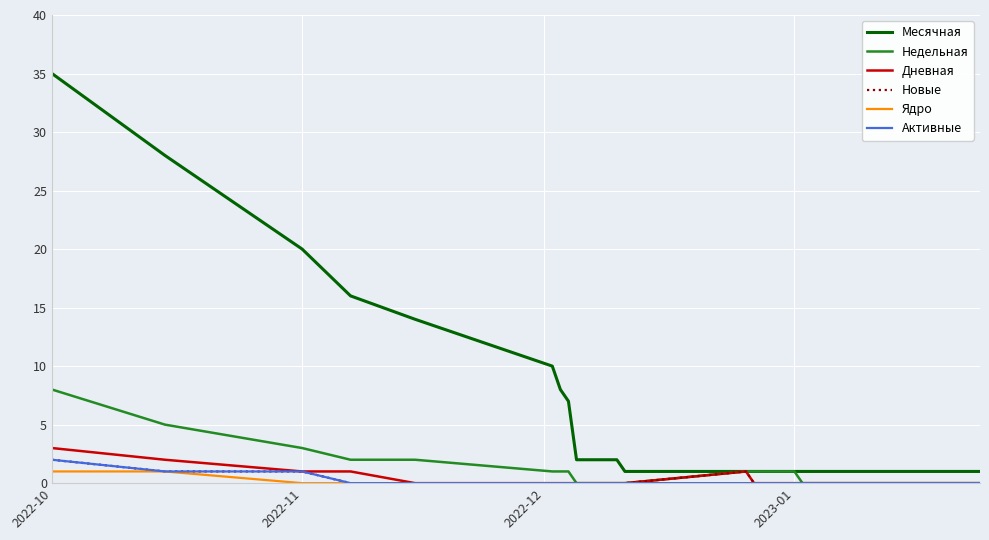

Which series has the widest spread of values?

Месячная